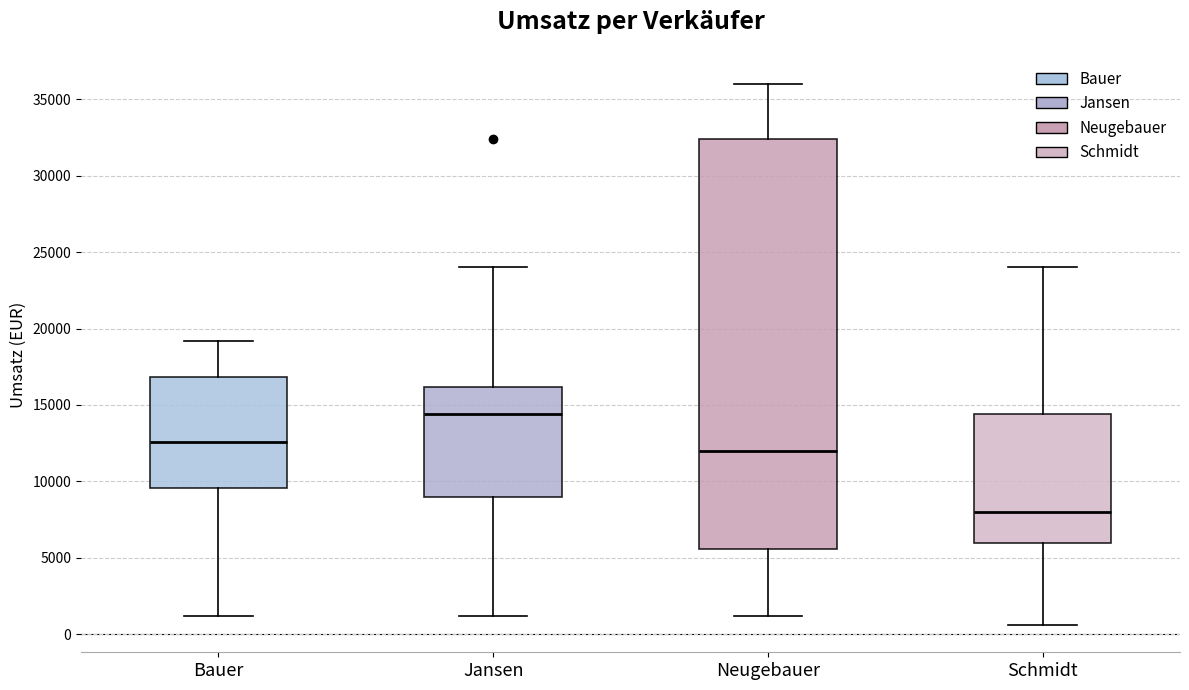

Which box's median line is the highest?

Jansen